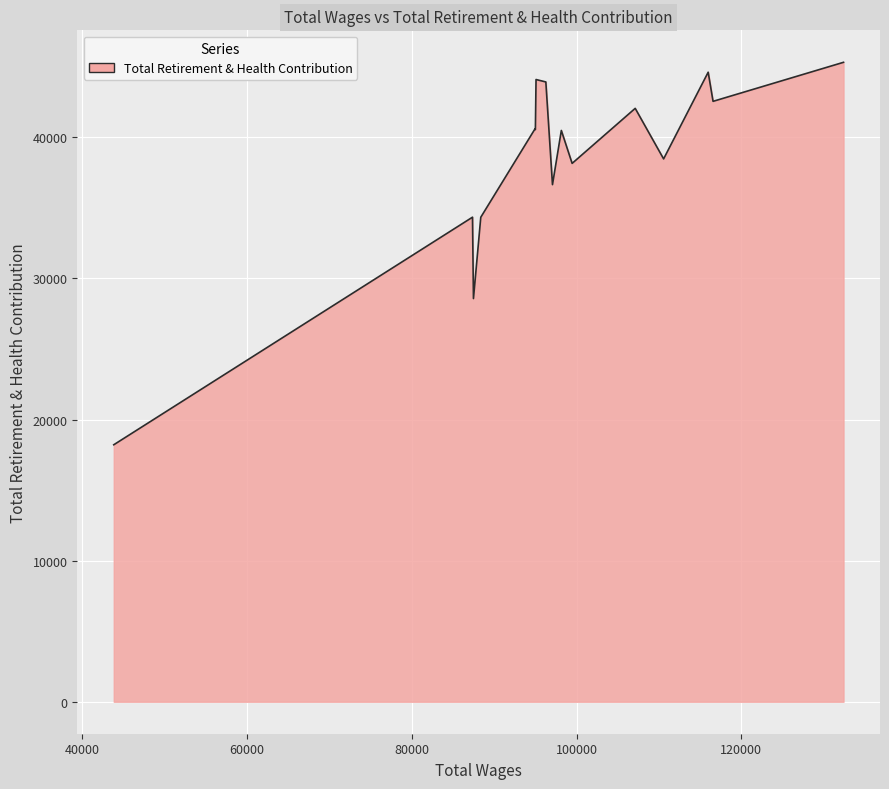

What is the difference between the maximum and minimum values?

27103